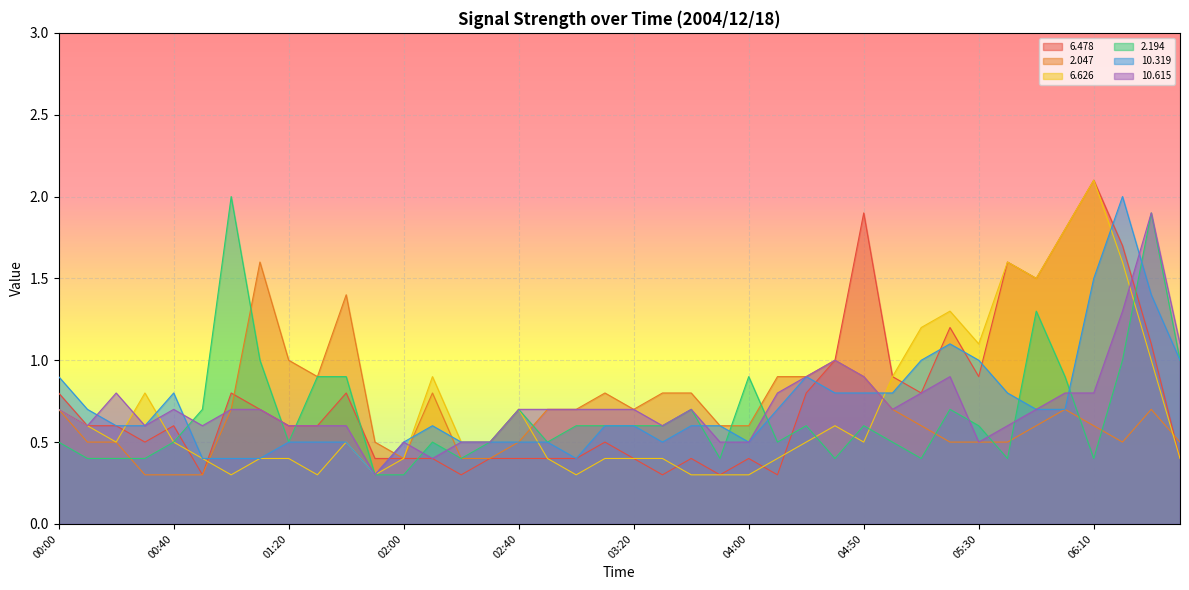

What is the sum of the   2.047 values at 02:00 and 04:00?

1.0